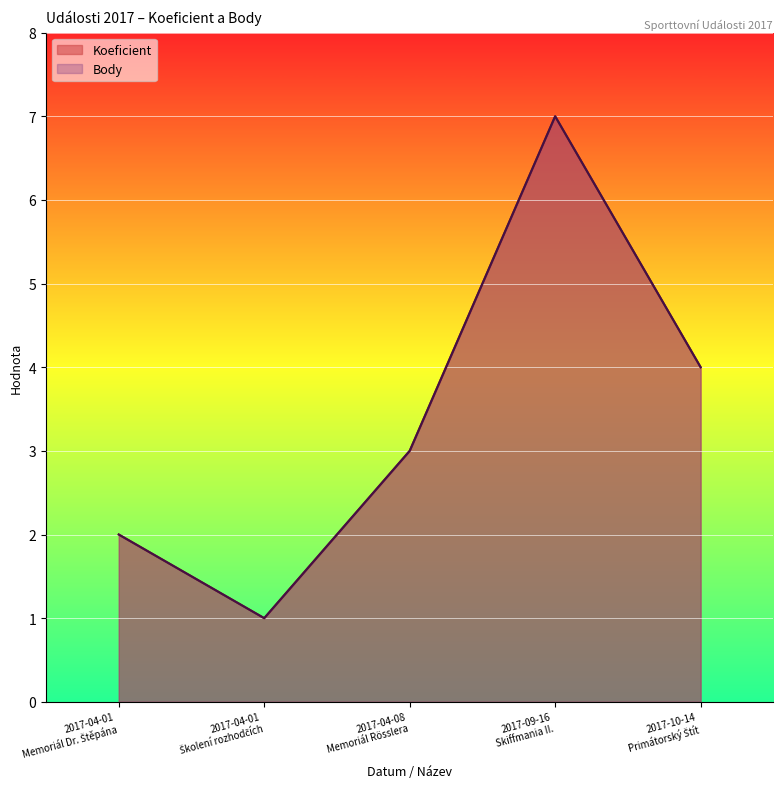

Reading right to left, list all the values displayed in this chart.

Koeficient: 4	7	3	1	2
Body: 4	7	3	1	2